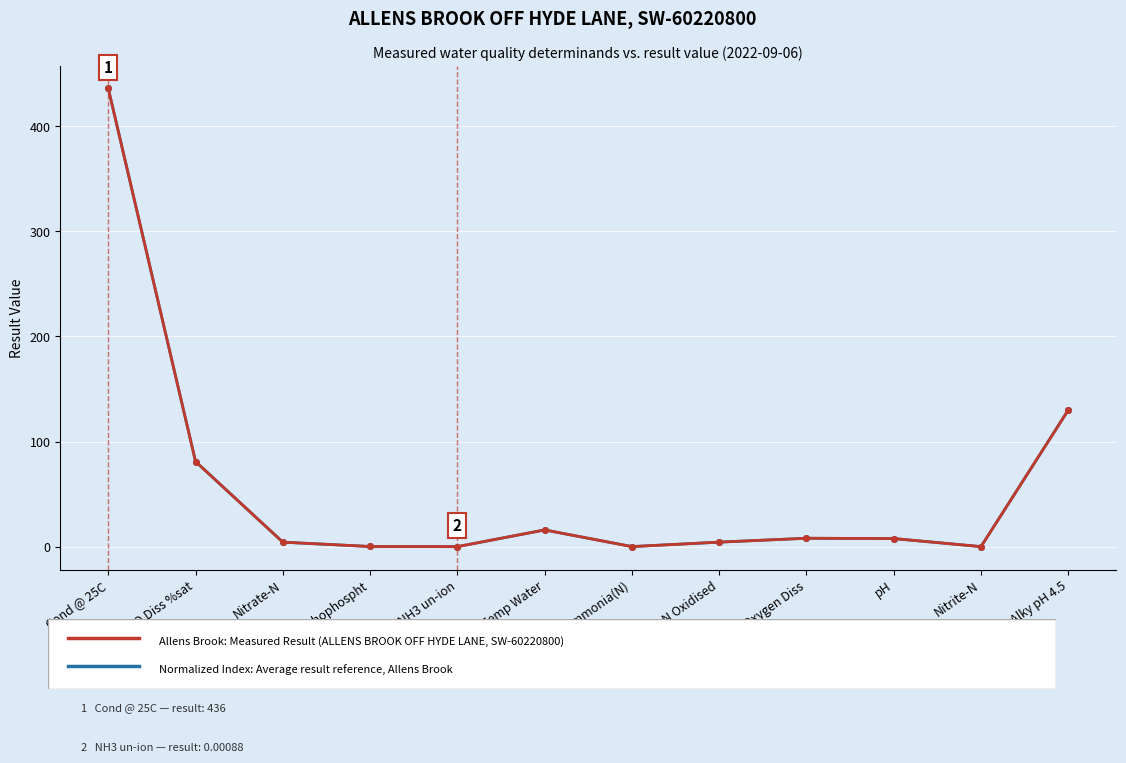

At which category is the sum across all series the highest?

Cond @ 25C